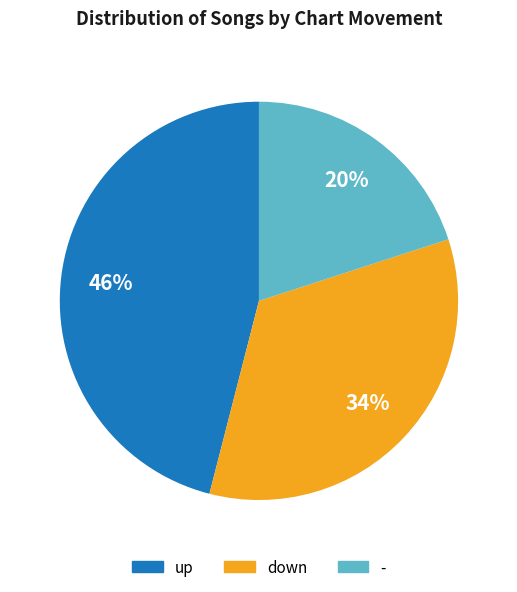

What is the ratio of the value at up to the value at -?

2.3